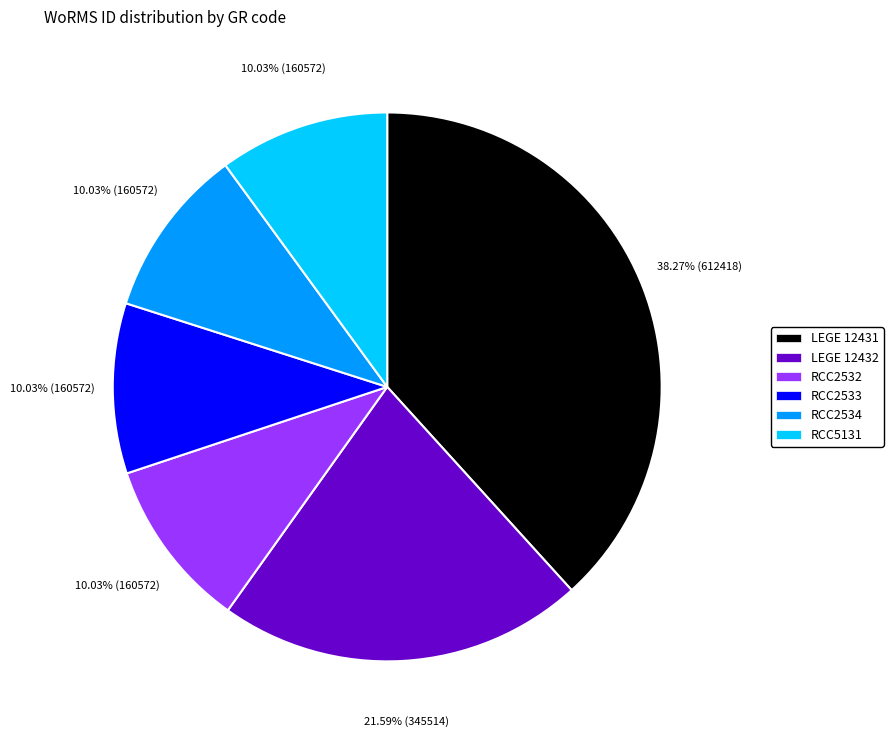

Does RCC2533 represent more than half of the total?

No